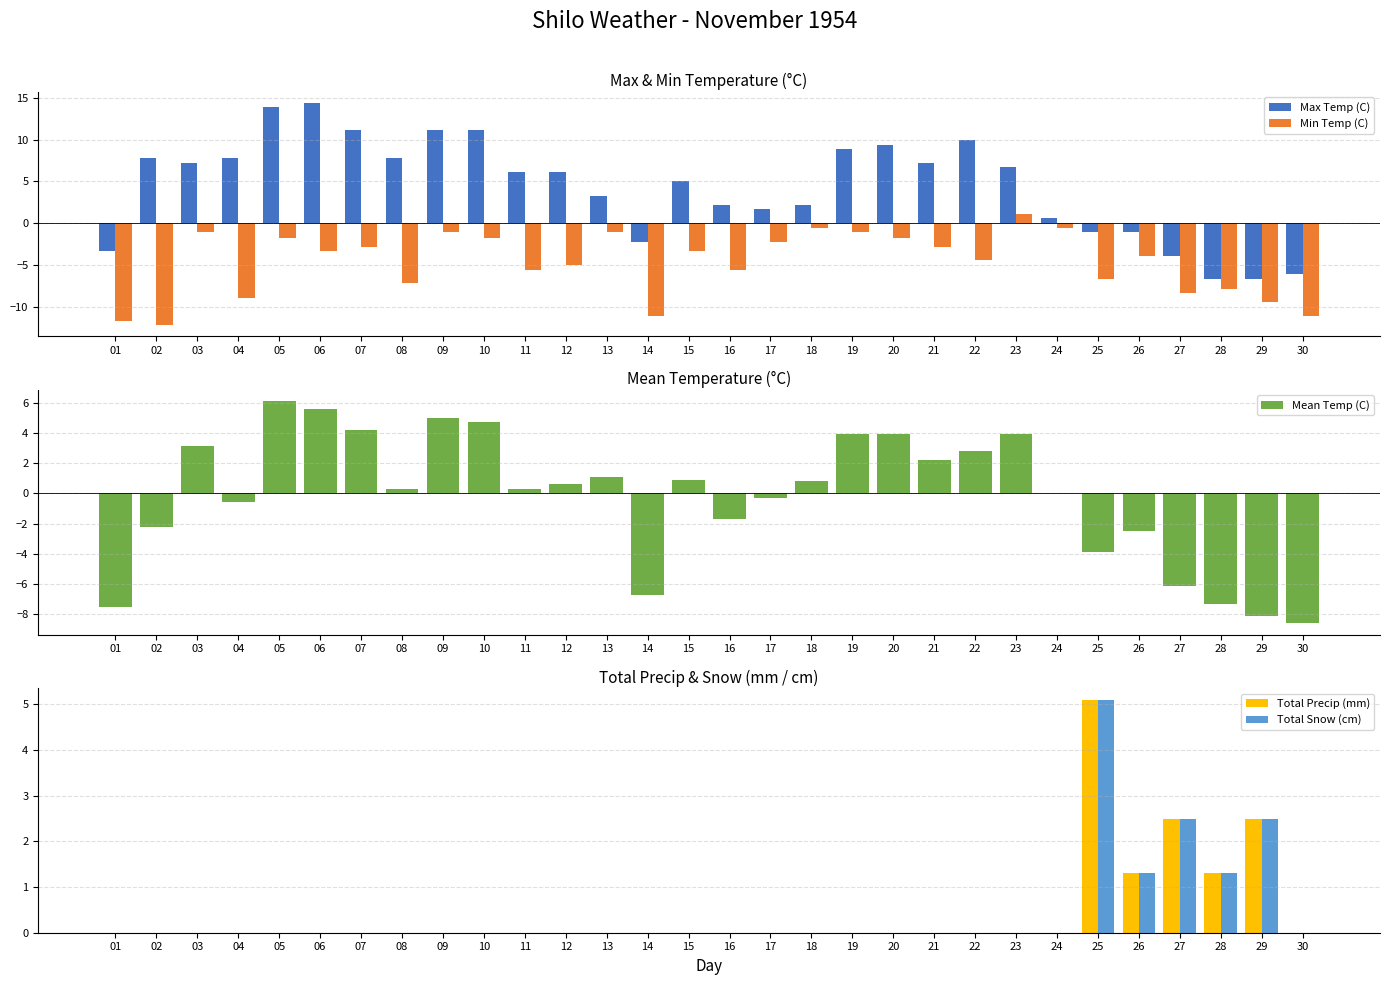

List the series in order of their peak value, highest first.

Max Temp (C), Mean Temp (C), Total Precip (mm), Total Snow (cm), Min Temp (C)